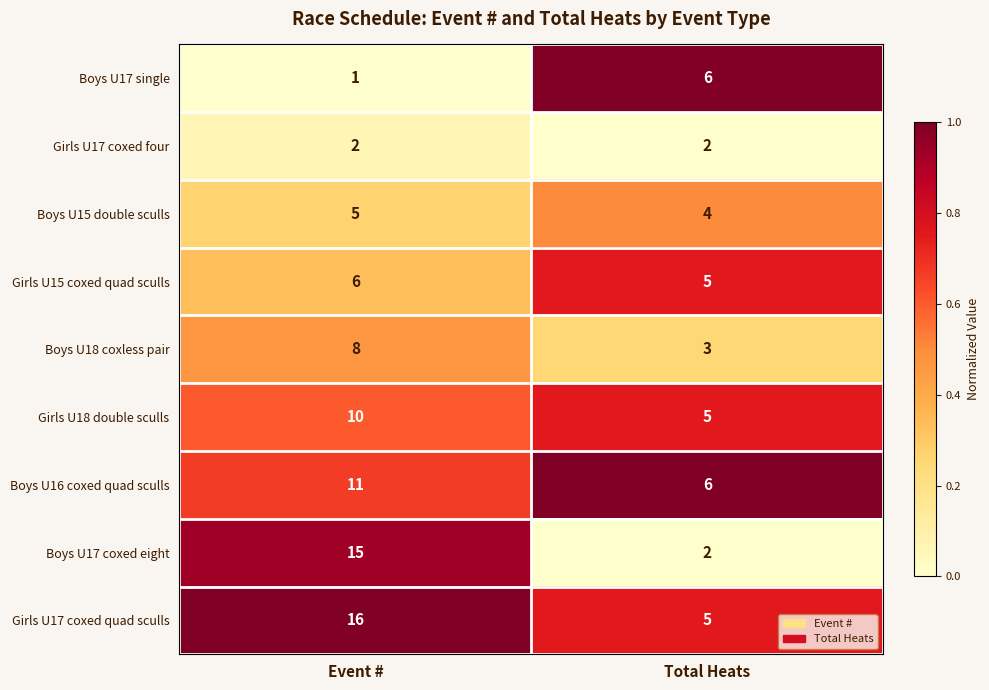

Which category has the lowest value in the Boys U17 single series?

Event #